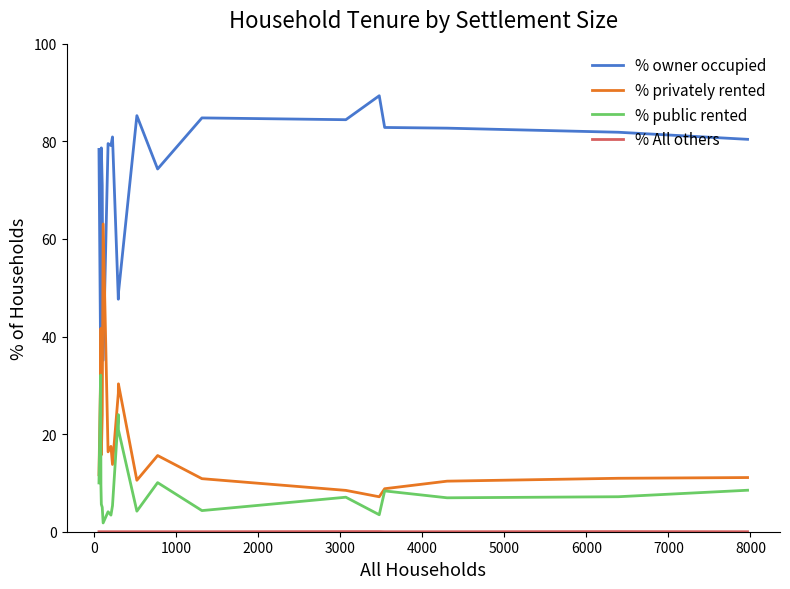

True or false: % owner occupied and % privately rented intersect in this chart.

True